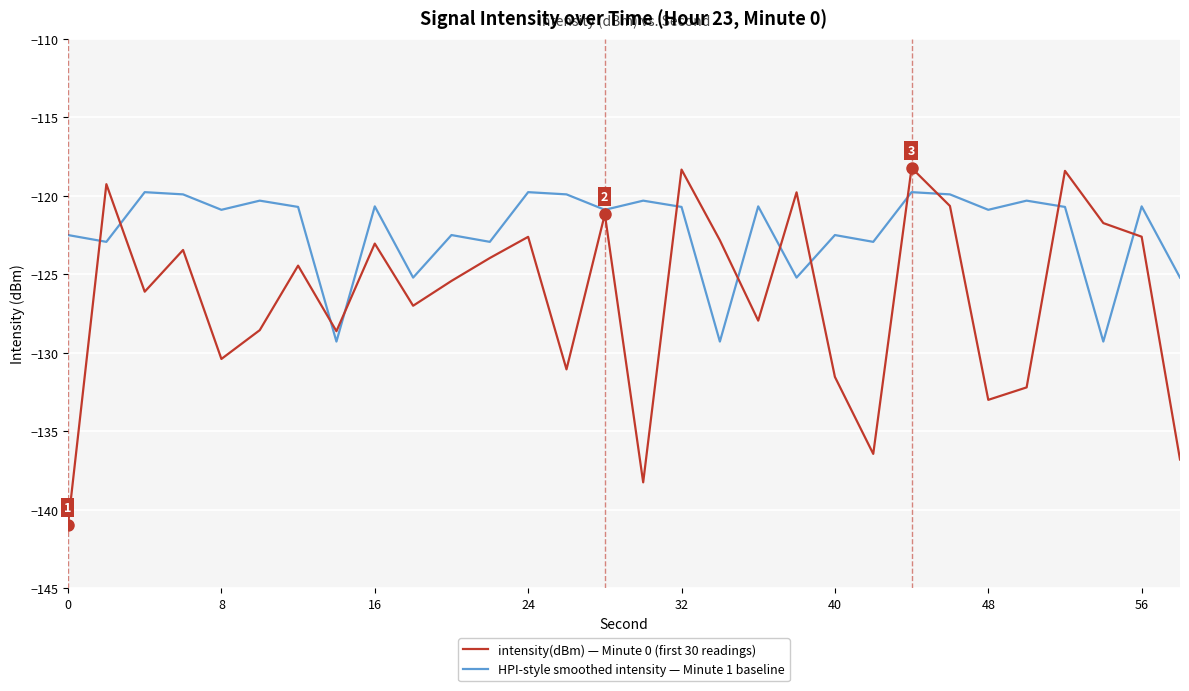

What is the smallest value displayed?

-140.9